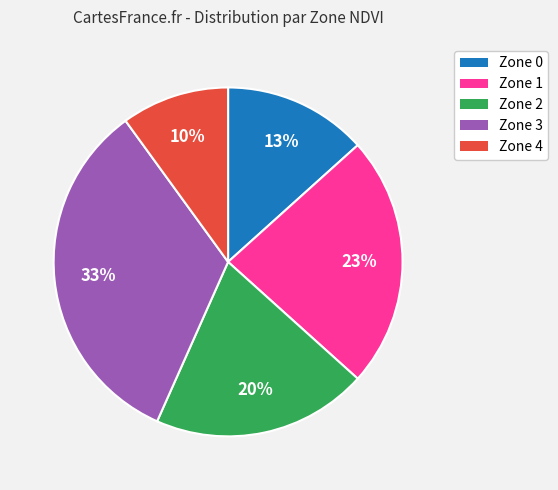

To the nearest percent, what is the difference between the Zone 3 and Zone 4 slice percentages?

23%